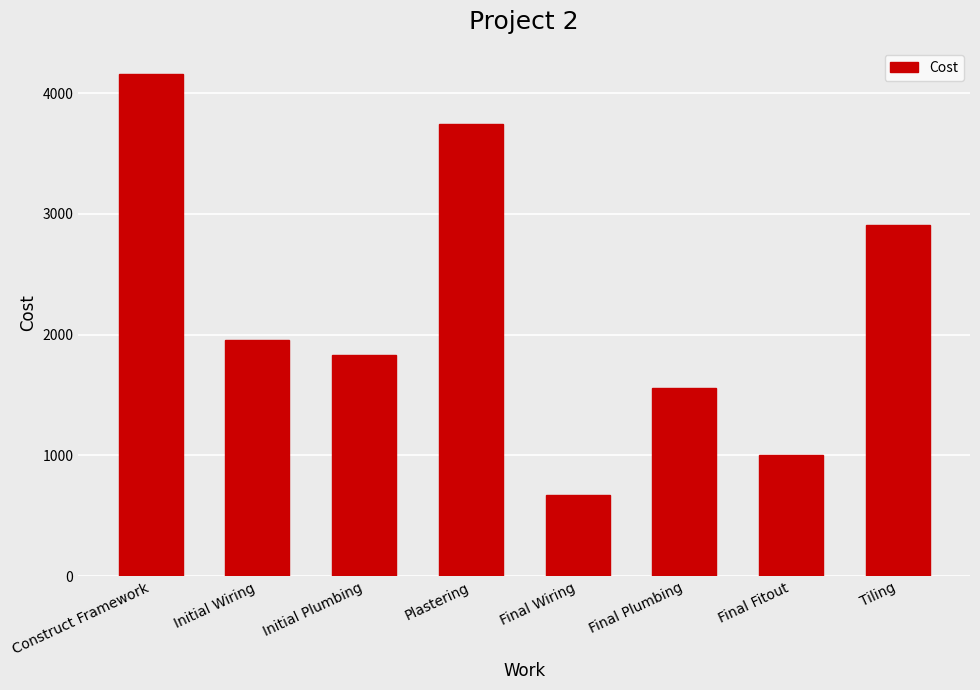

What is the label of the 4th bar from the right?

Final Wiring